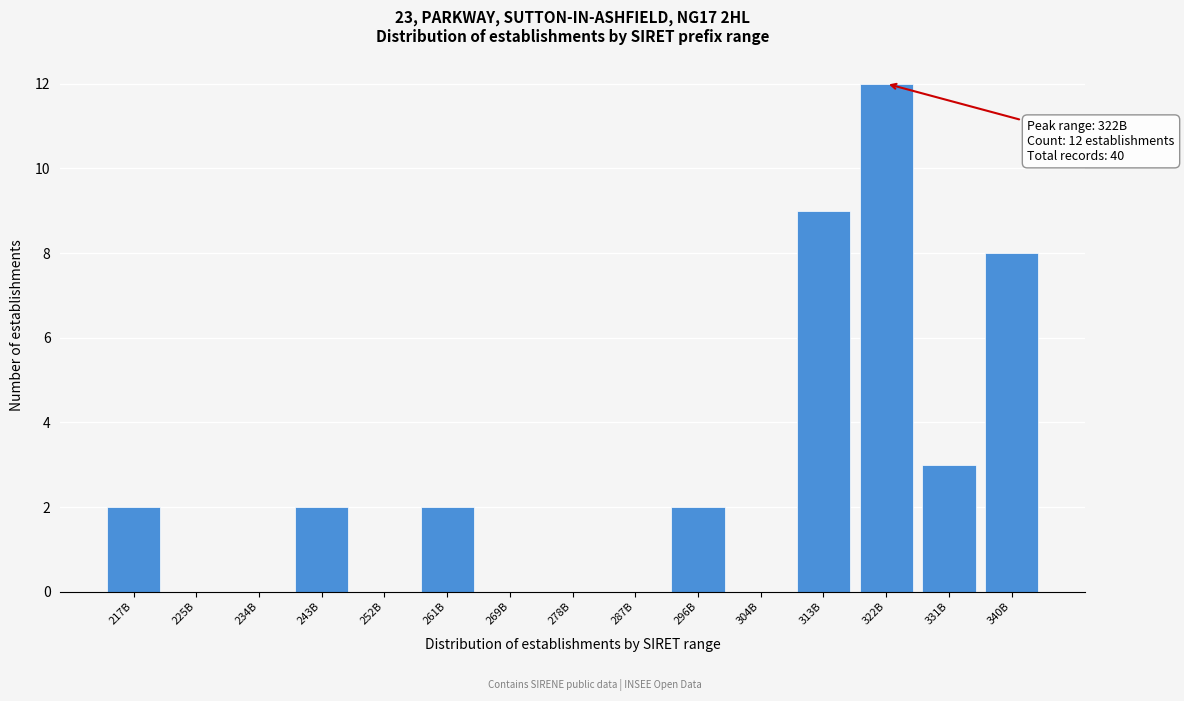

Reading left to right, extract all data points from this chart.

217B=2	225B=0	234B=0	243B=2	252B=0	261B=2	269B=0	278B=0	287B=0	296B=2	304B=0	313B=9	322B=12	331B=3	340B=8